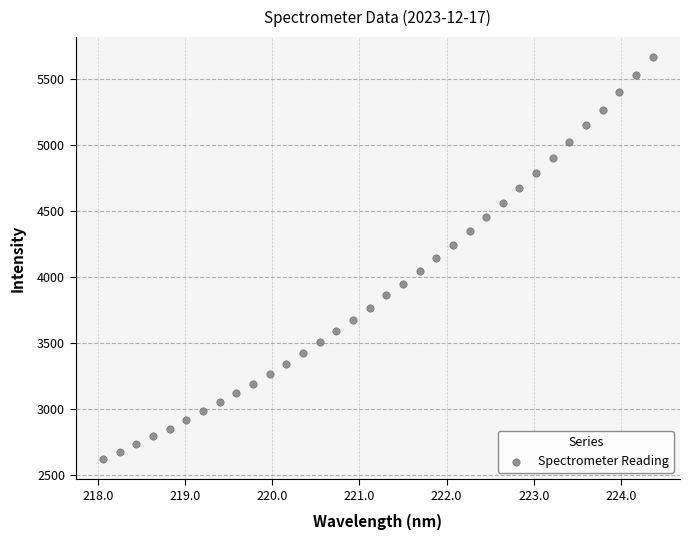

What is the range of X values (max minus min)?

6.3